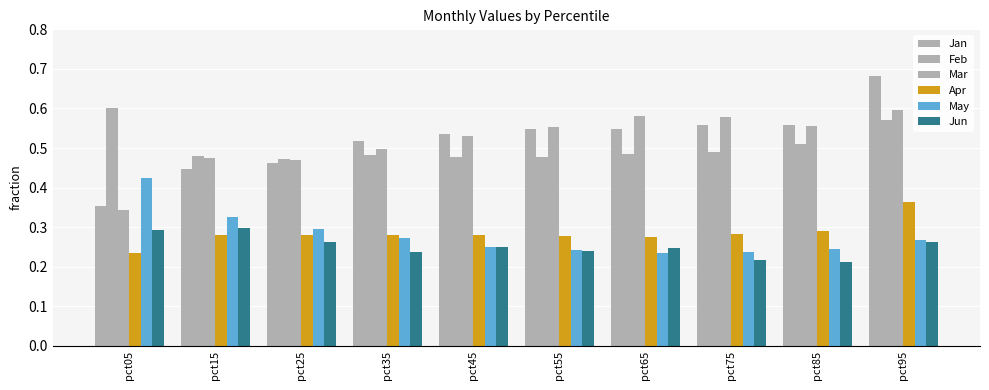

Does the chart contain any negative values?

No